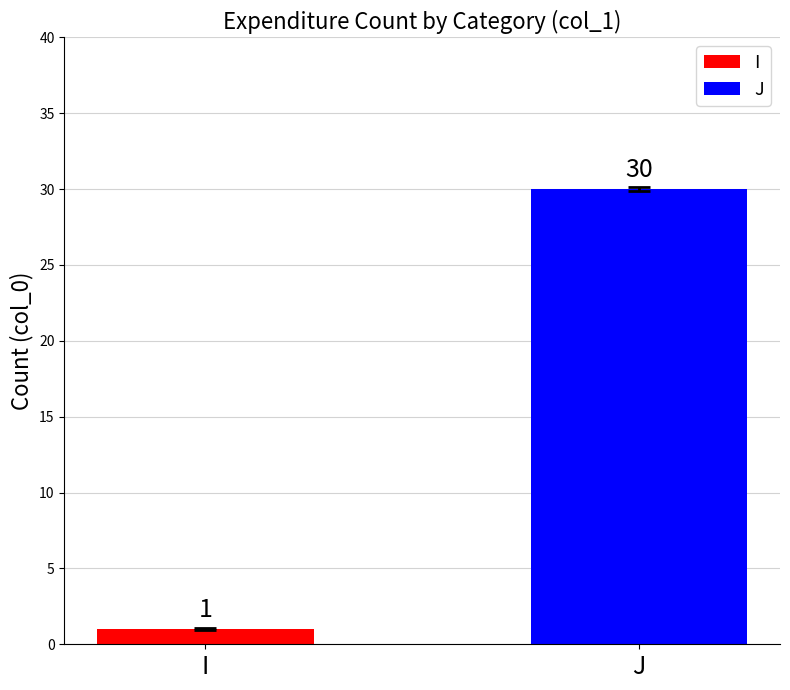

What is the greatest value displayed?

30